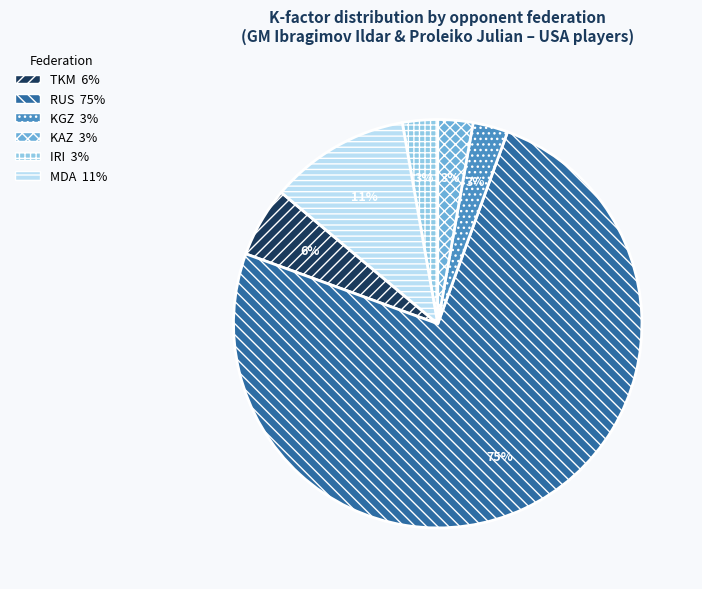

Does any single category account for the majority?

Yes